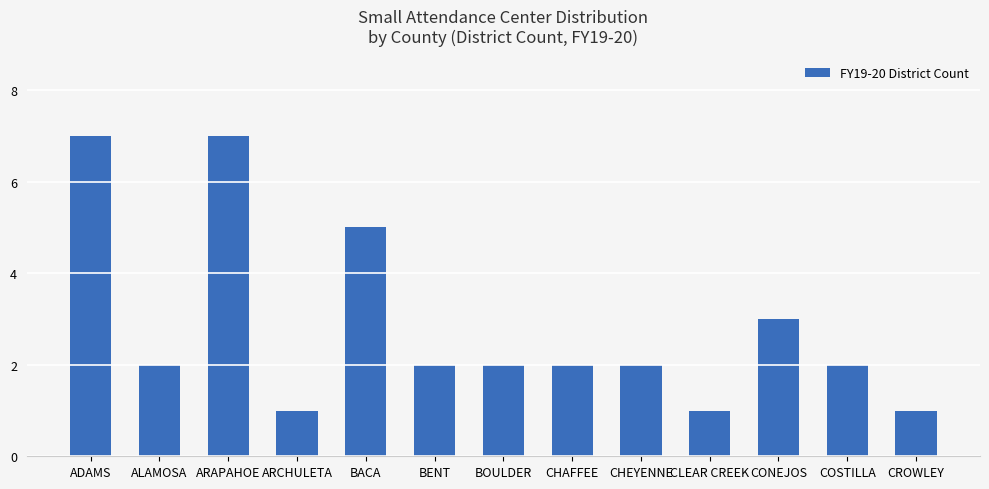

Is it true that the value at ALAMOSA is 1?

False